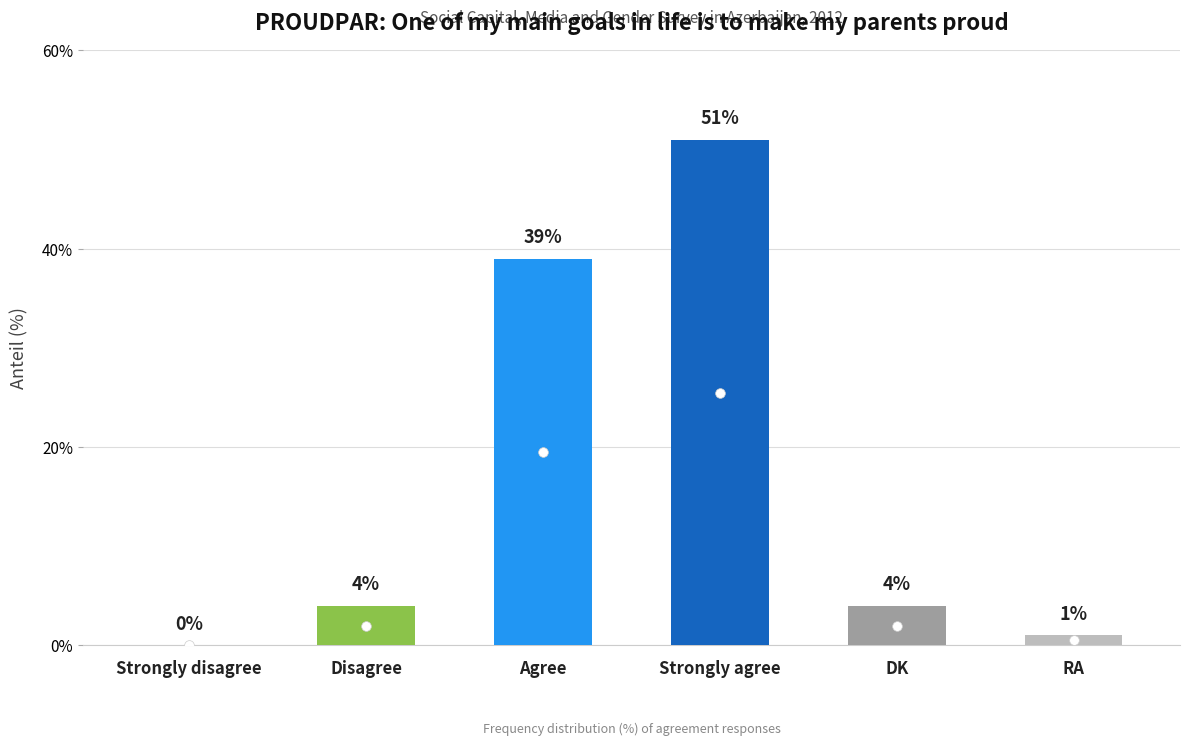

How many positive values are there?

5